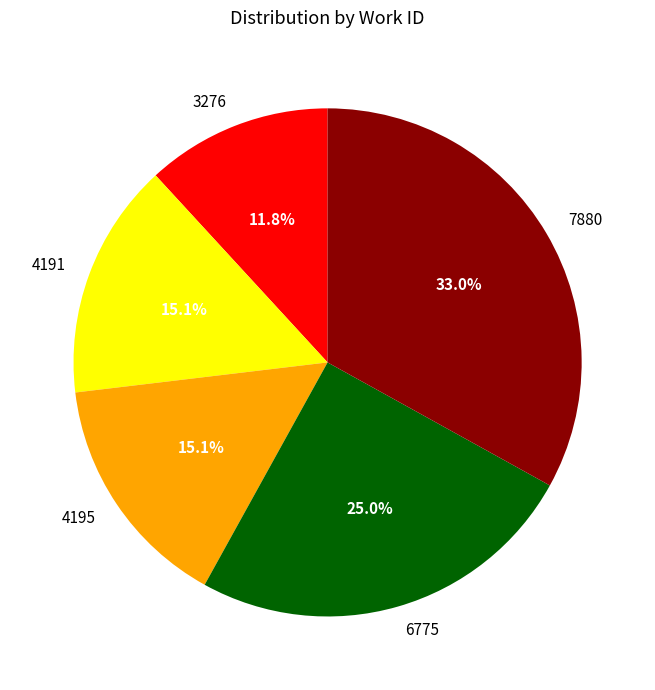

To the nearest percent, what is the difference between the 3276 and 4191 slice percentages?

3%